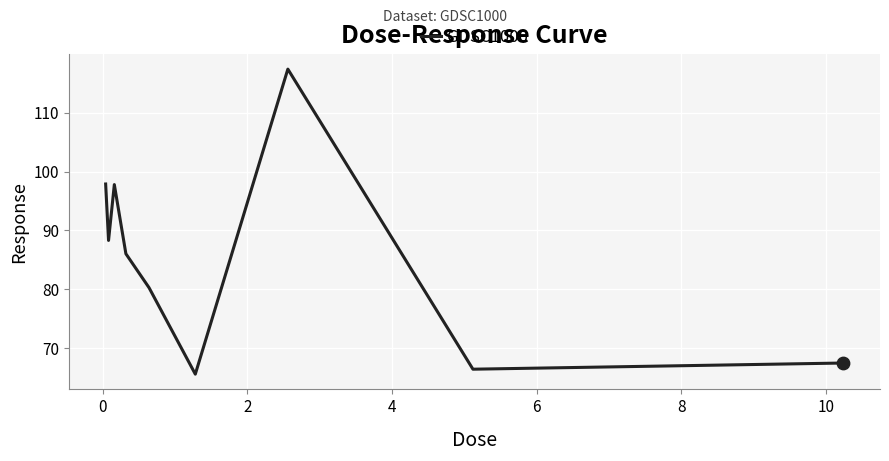

What is the greatest value displayed?

117.4